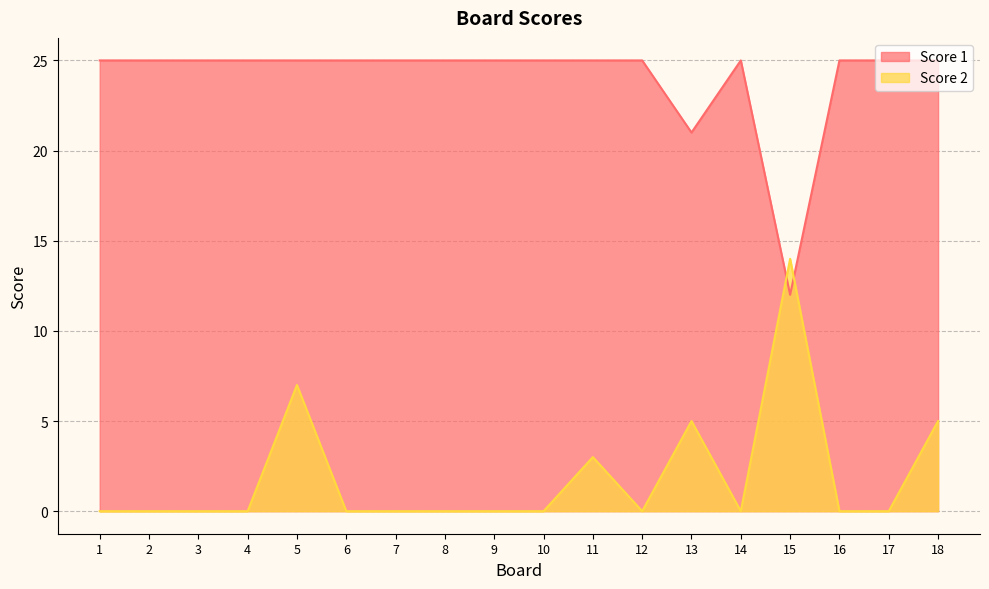

What is the difference between the second highest and minimum values in the Score 1 series?

13